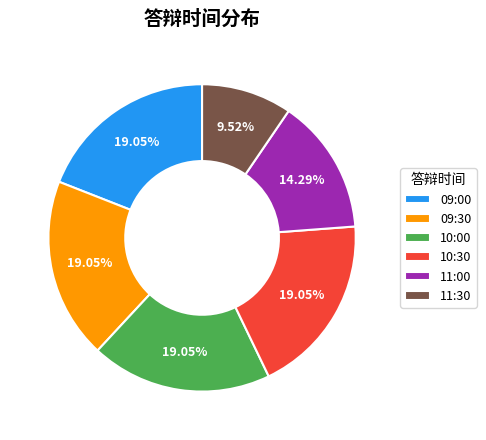

To the nearest percent, what portion does 09:30 represent?

19%